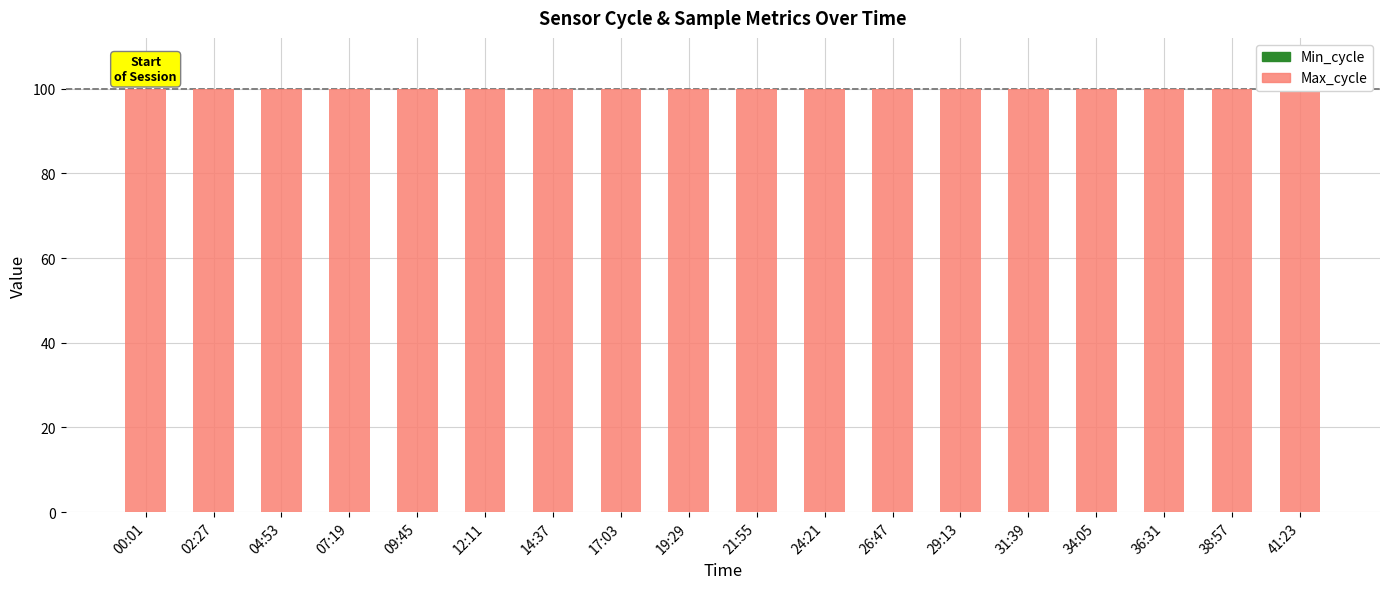

Are the bars grouped side by side (vs. stacked)?

No